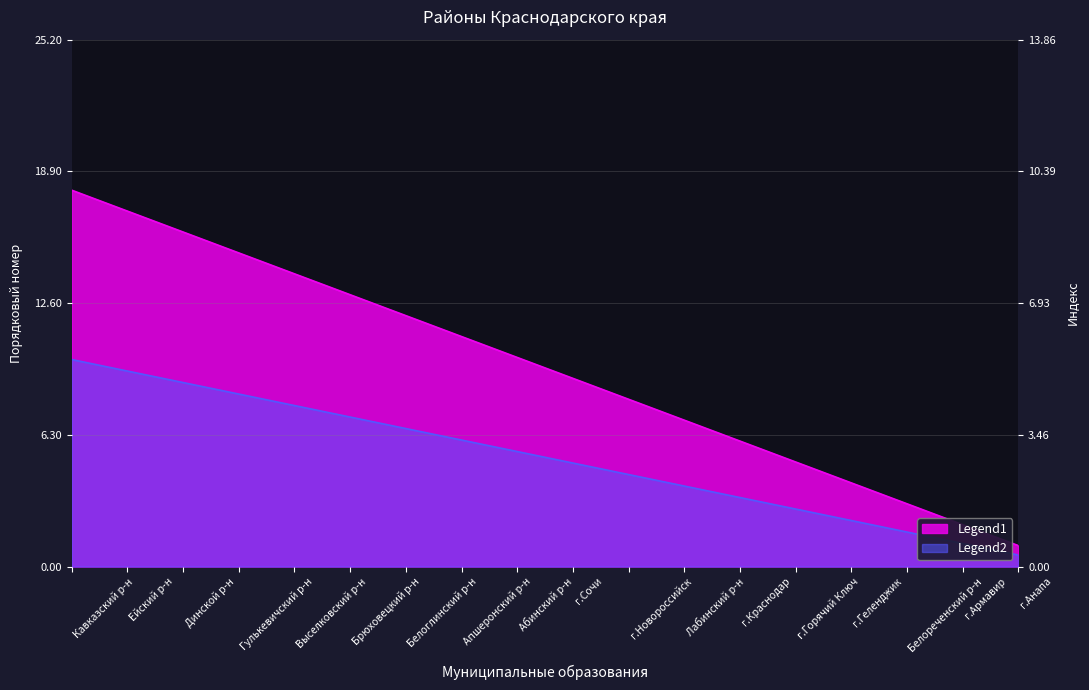

Rank the categories by Порядковый номер value from lowest to highest.

г.Анапа, г.Армавир, Белореченский р-н, г.Геленджик, г.Горячий Ключ, г.Краснодар, Лабинский р-н, г.Новороссийск, г.Сочи, Абинский р-н, Апшеронский р-н, Белоглинский р-н, Брюховецкий р-н, Выселковский р-н, Гулькевичский р-н, Динской р-н, Ейский р-н, Кавказский р-н